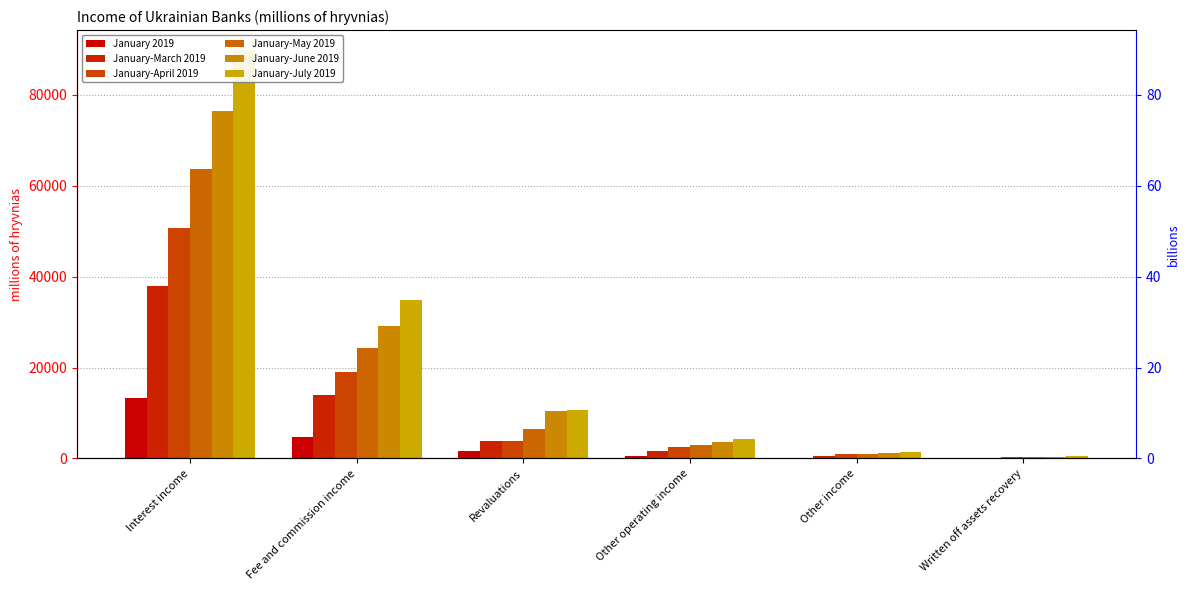

The January-April 2019 series shows 897 at Other income. True or false?

True